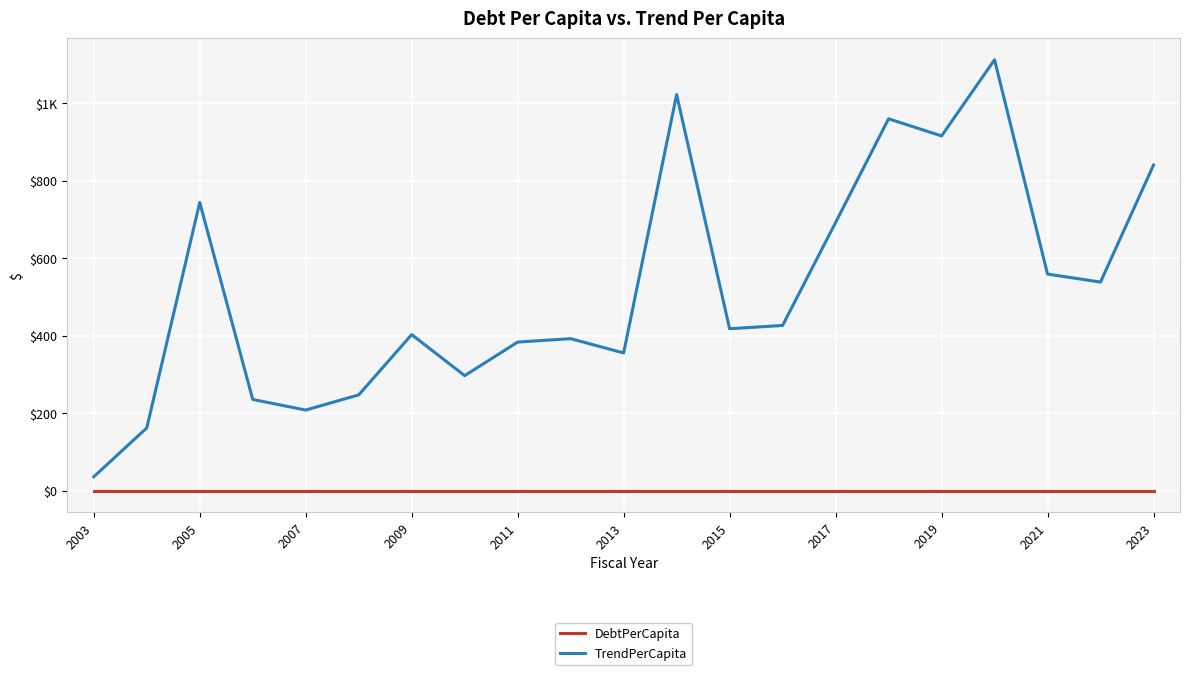

What are all the series names shown in the legend?

DebtPerCapita, TrendPerCapita